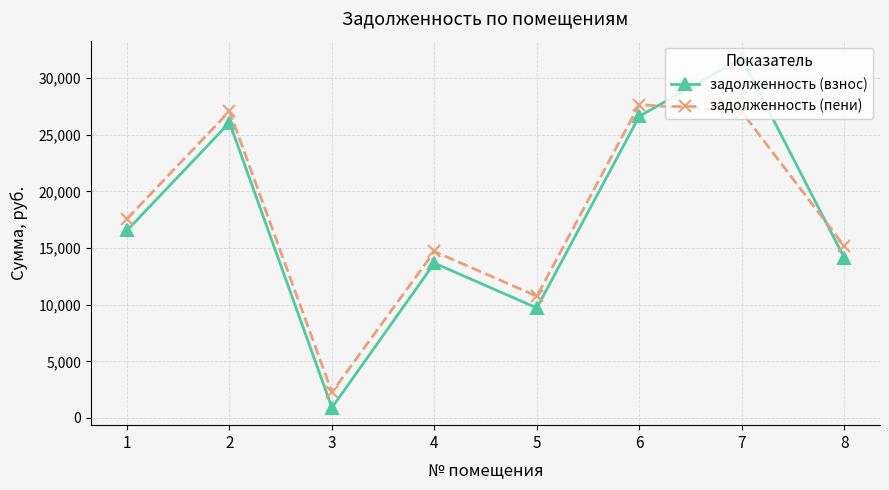

True or false: задолженность (пени) has more than 1 points higher than both neighbors.

True